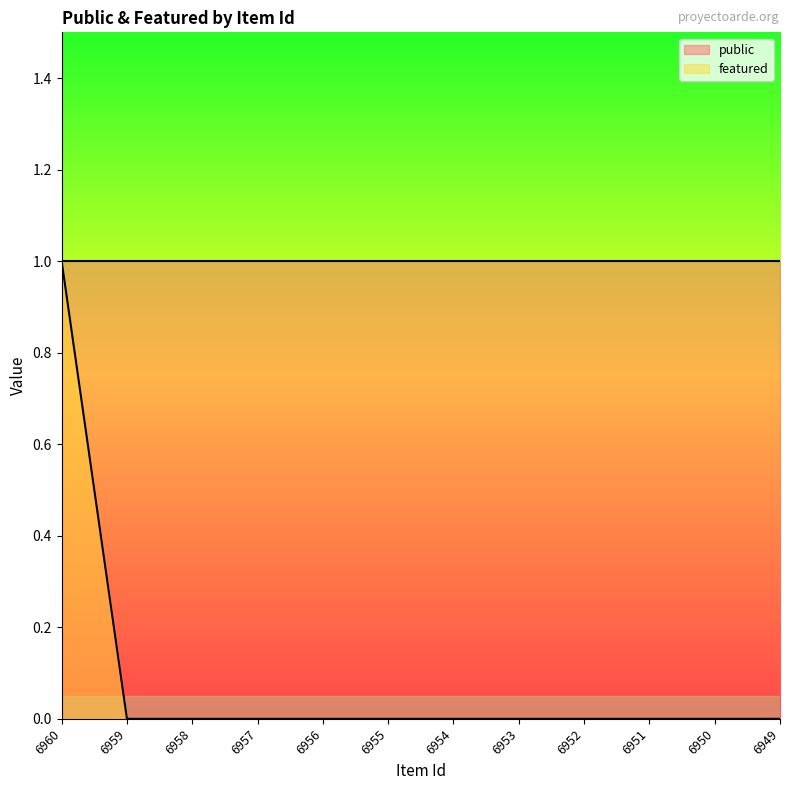

Count the values in the range 0 to 1.

12